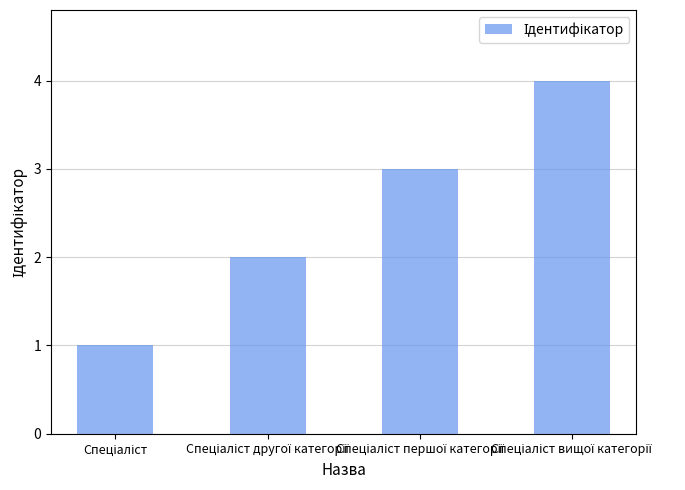

What is the difference between the maximum and minimum values?

3